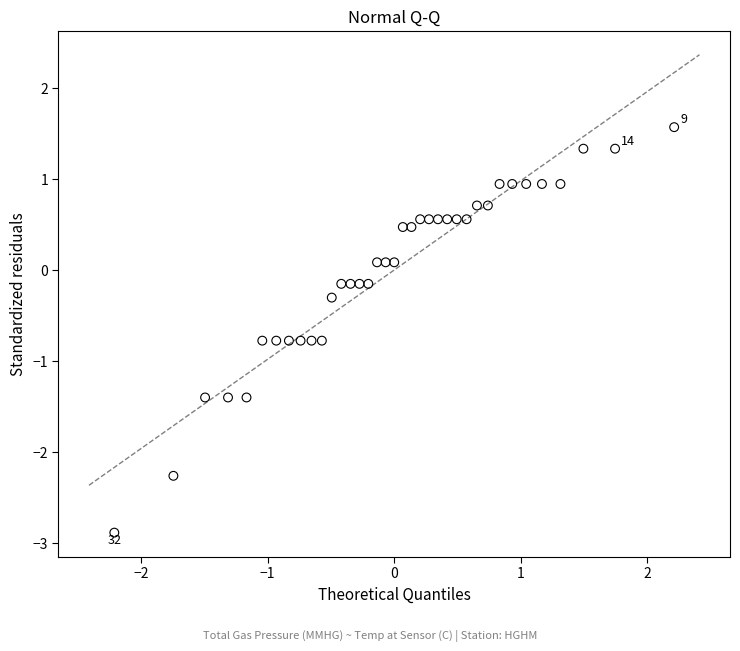

What is the range of X values (max minus min)?

4.4